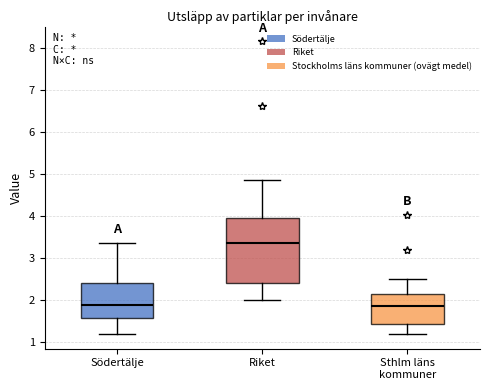

Which box is the tallest, from its lower edge to its upper edge?

Riket